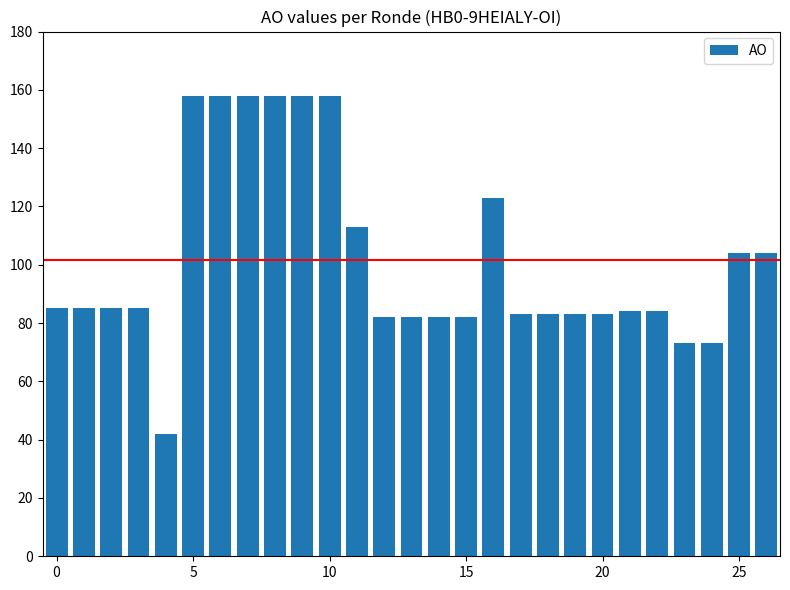

What is the value of the 22nd bar from the left?

84